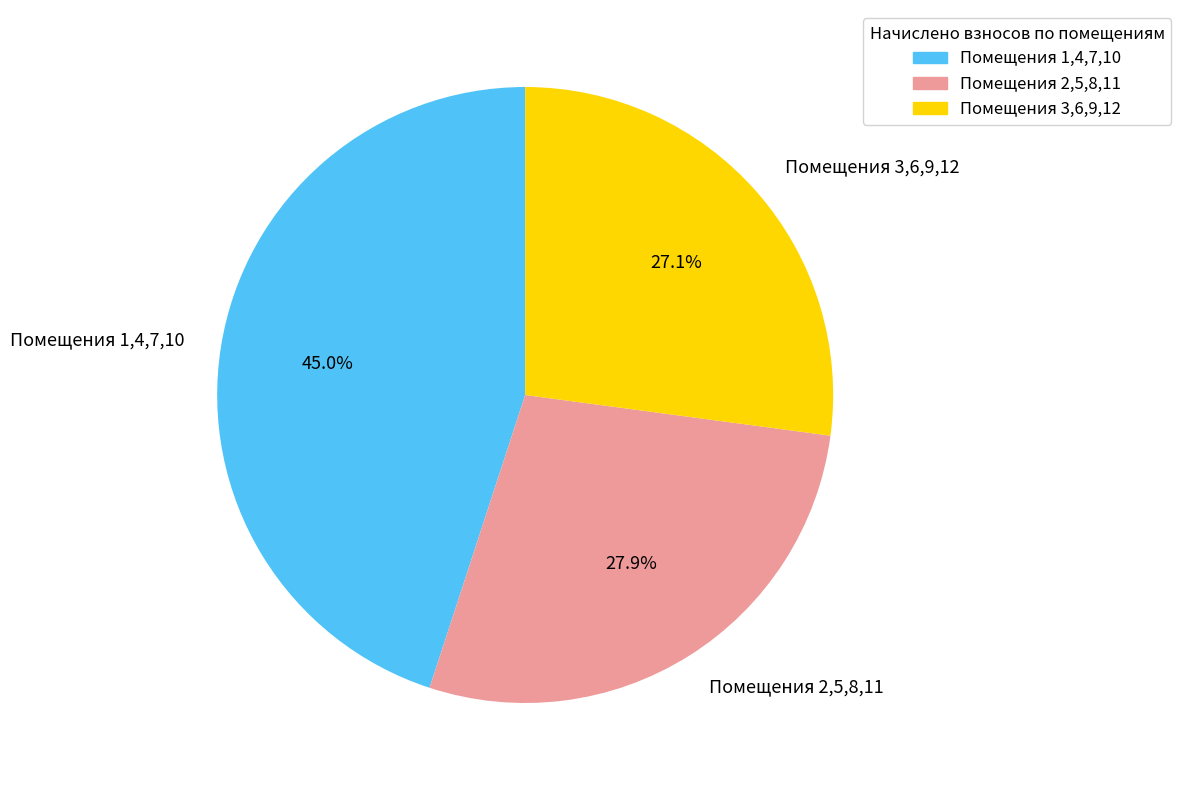

Between Помещения 1,4,7,10 and Помещения 2,5,8,11, which is larger?

Помещения 1,4,7,10